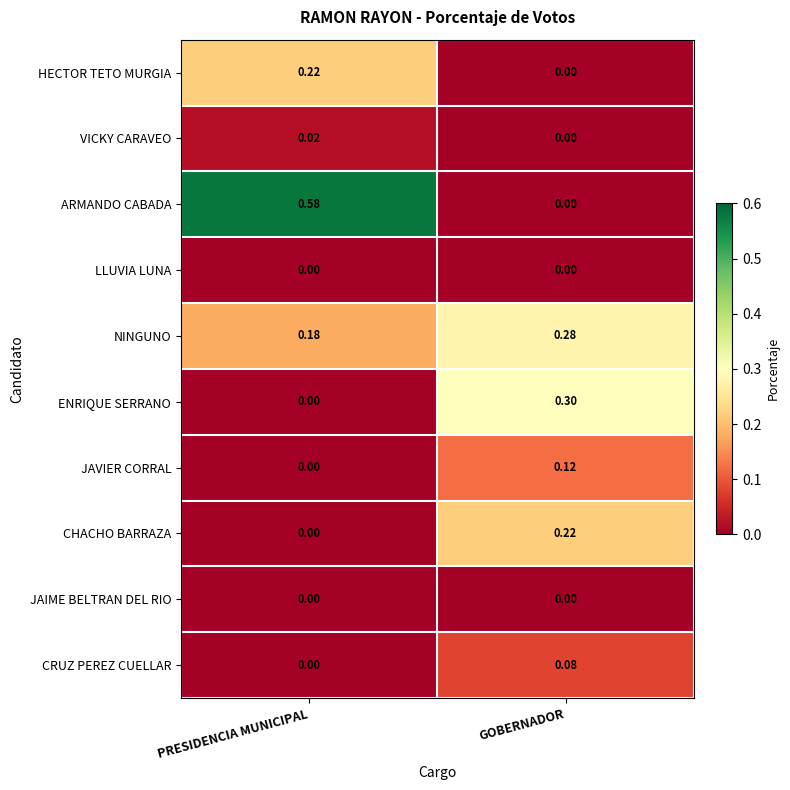

Is the value of HECTOR TETO MURGIA at PRESIDENCIA MUNICIPAL greater than the value of LLUVIA LUNA at GOBERNADOR?

Yes